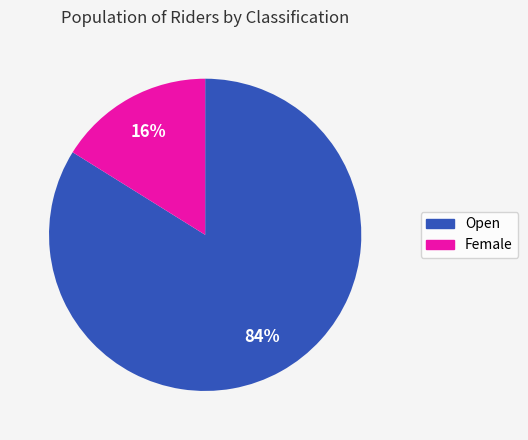

To the nearest percent, what is the combined percentage of Female and Open?

100%